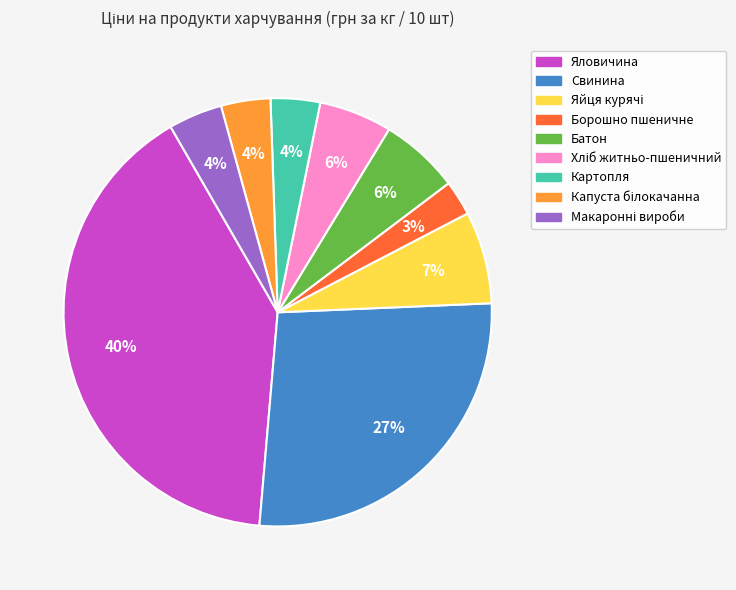

Which slice is the largest?

Яловичина